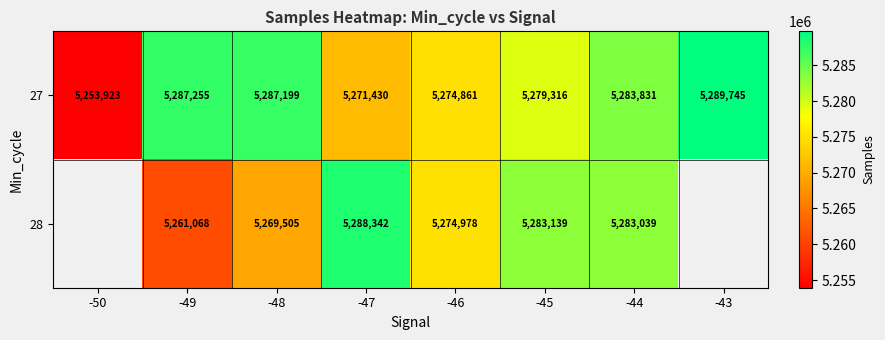

At which category is the sum across all series the highest?

-44